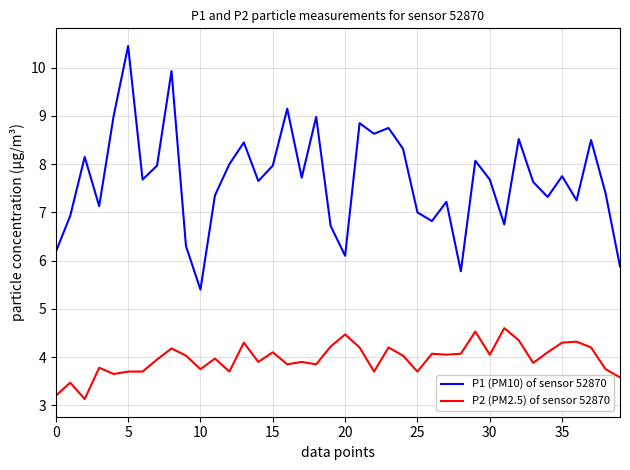

What are all the series names shown in the legend?

P1 (PM10) of sensor 52870, P2 (PM2.5) of sensor 52870